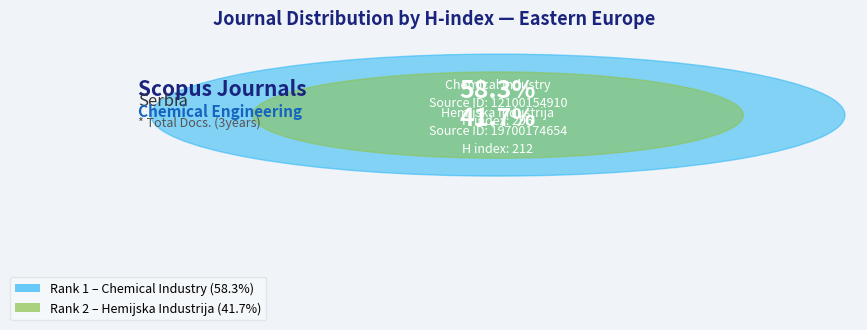

To the nearest percent, what is the average slice percentage?

50%